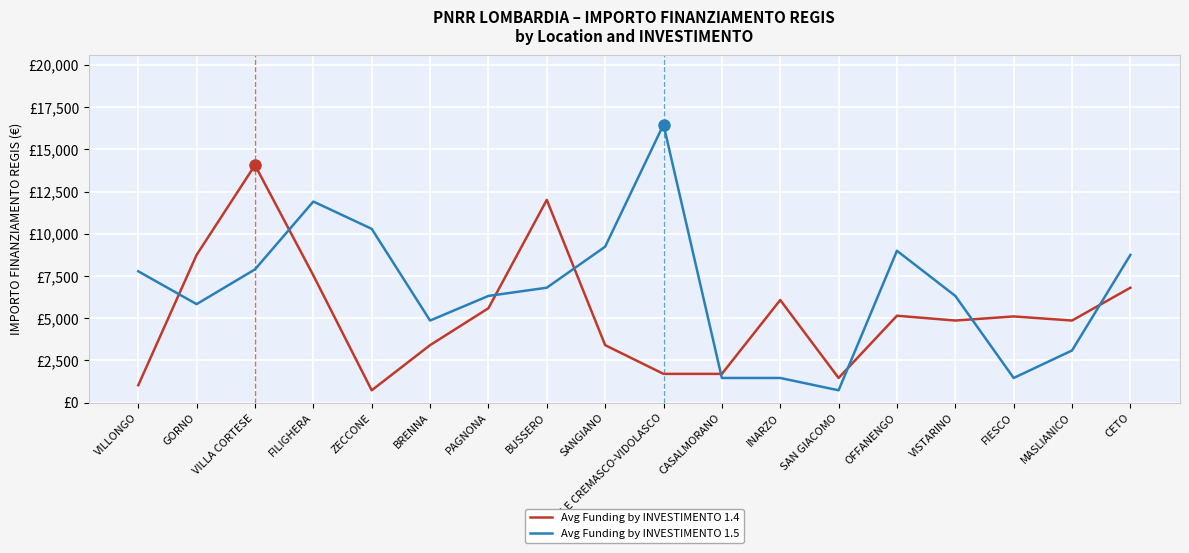

What is the difference between the second highest and minimum values in the Avg Funding by INVESTIMENTO 1.5 series?

11178